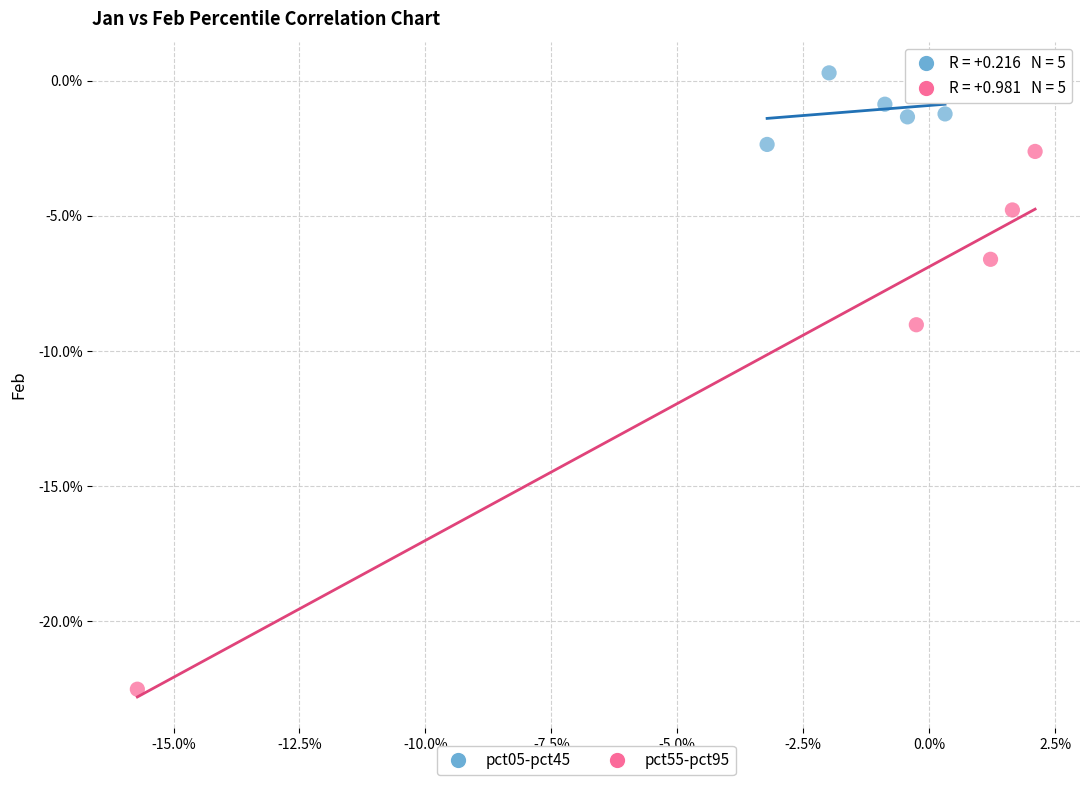

What are all the series names shown in the legend?

pct05-pct45, pct55-pct95